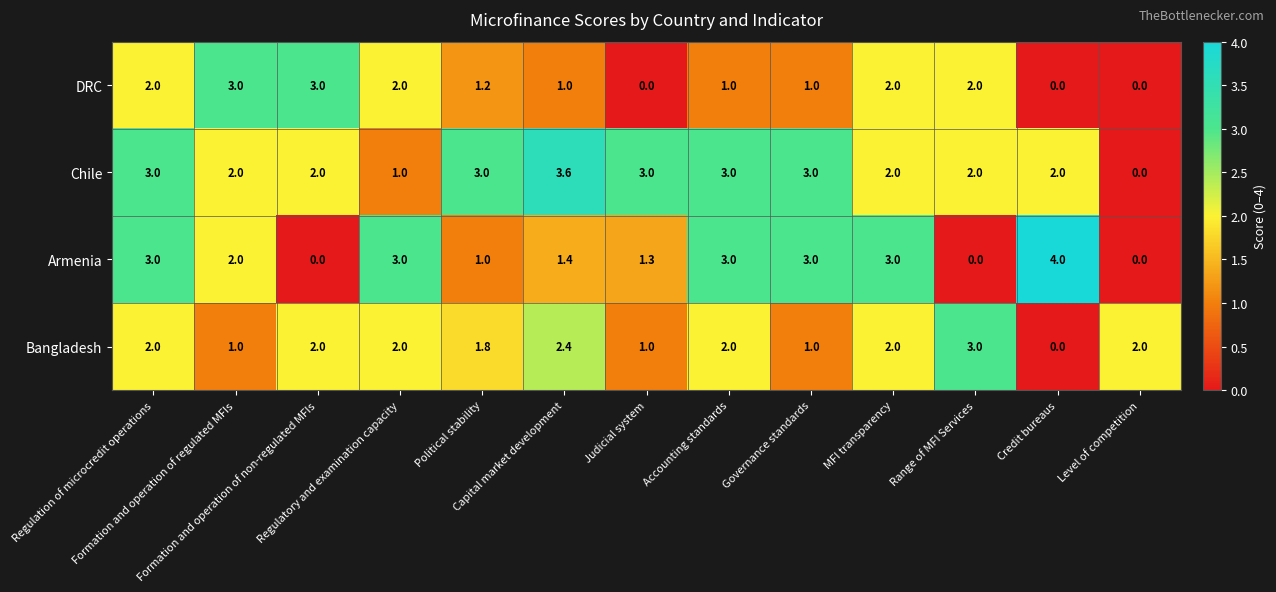

Count the Chile values in the range 2 to 3.

10